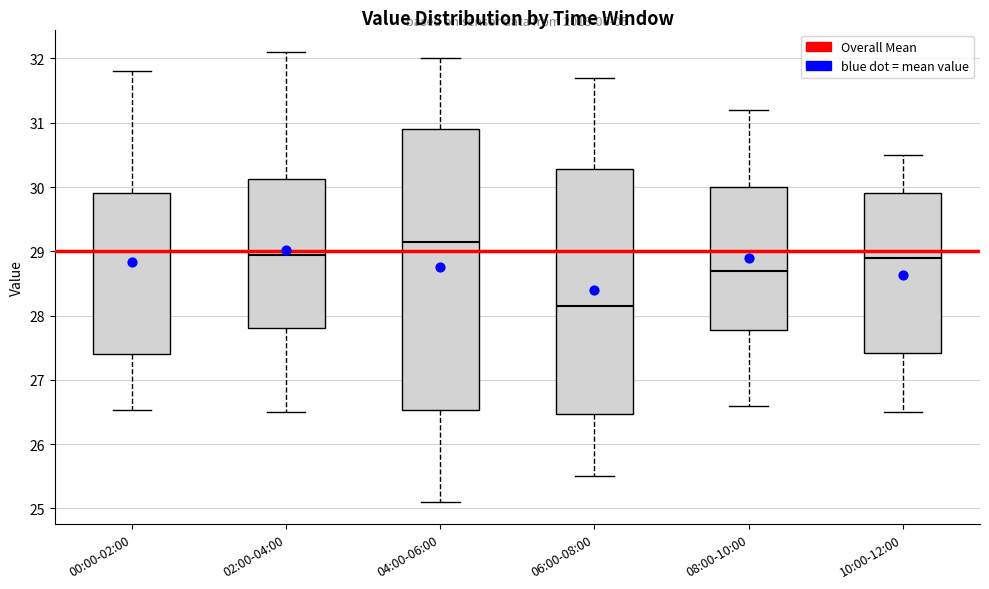

Reading left to right, transcribe this box plot: for each box, give where its median line is, the range the box spans, and where its two whiskers end, as read against the y-axis. The values are not printed on the chart, so give them approximately, as read against the axis.

00:00-02:00: median 29.0, box 27.4 to 29.9, whiskers 26.5 to 31.8
02:00-04:00: median 29.0, box 27.8 to 30.1, whiskers 26.5 to 32.1
04:00-06:00: median 29.2, box 26.5 to 30.9, whiskers 25.1 to 32.0
06:00-08:00: median 28.2, box 26.5 to 30.3, whiskers 25.5 to 31.7
08:00-10:00: median 28.7, box 27.8 to 30.0, whiskers 26.6 to 31.2
10:00-12:00: median 28.9, box 27.4 to 29.9, whiskers 26.5 to 30.5